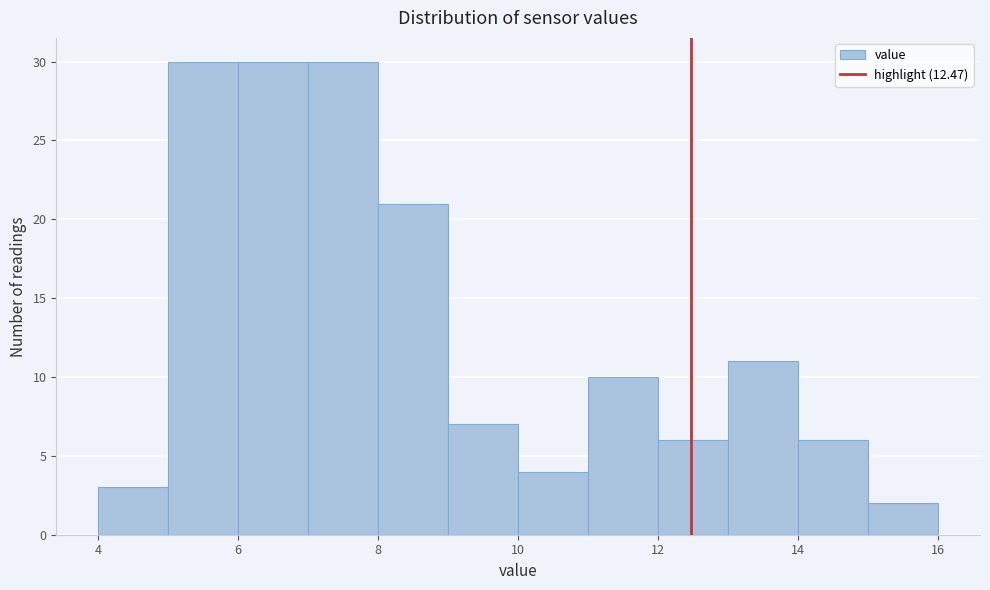

Reading left to right, transcribe this chart: for each bar, give the range it covers on the x-axis and its height. The values are not printed on the chart, so give them approximately, as read against the axis.

4 to 5: 3
5 to 6: 30
6 to 7: 30
7 to 8: 30
8 to 9: 21
9 to 10: 7
10 to 11: 4
11 to 12: 10
12 to 13: 6
13 to 14: 11
14 to 15: 6
15 to 16: 2